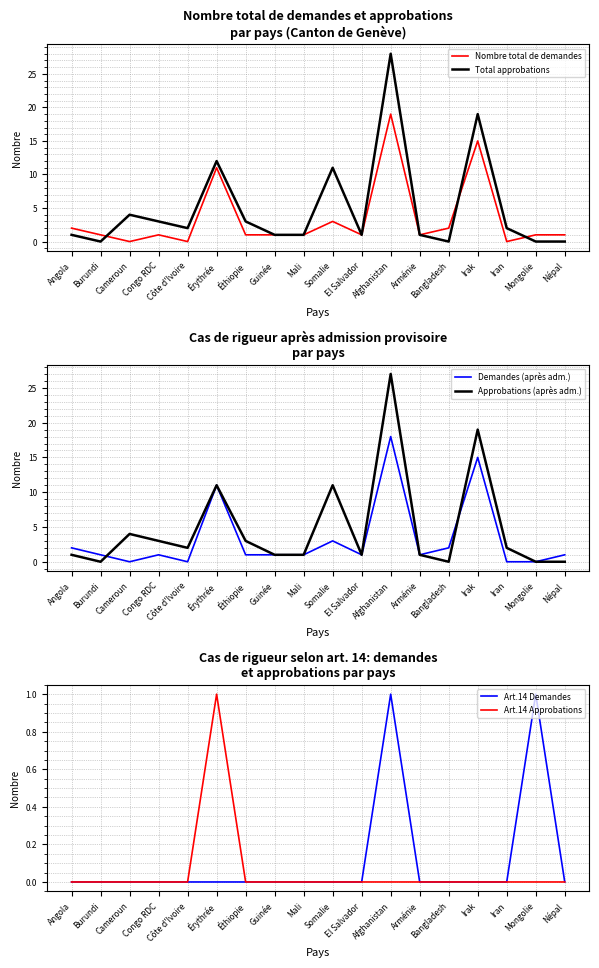

Reading left to right, list all the values displayed in this chart.

Nombre total de demandes: 2	1	0	1	0	11	1	1	1	3	1	19	1	2	15	0	1	1
Total approbations: 1	0	4	3	2	12	3	1	1	11	1	28	1	0	19	2	0	0
Demandes (après adm.): 2	1	0	1	0	11	1	1	1	3	1	18	1	2	15	0	0	1
Approbations (après adm.): 1	0	4	3	2	11	3	1	1	11	1	27	1	0	19	2	0	0
Art.14 Demandes: 0	0	0	0	0	0	0	0	0	0	0	1	0	0	0	0	1	0
Art.14 Approbations: 0	0	0	0	0	1	0	0	0	0	0	0	0	0	0	0	0	0